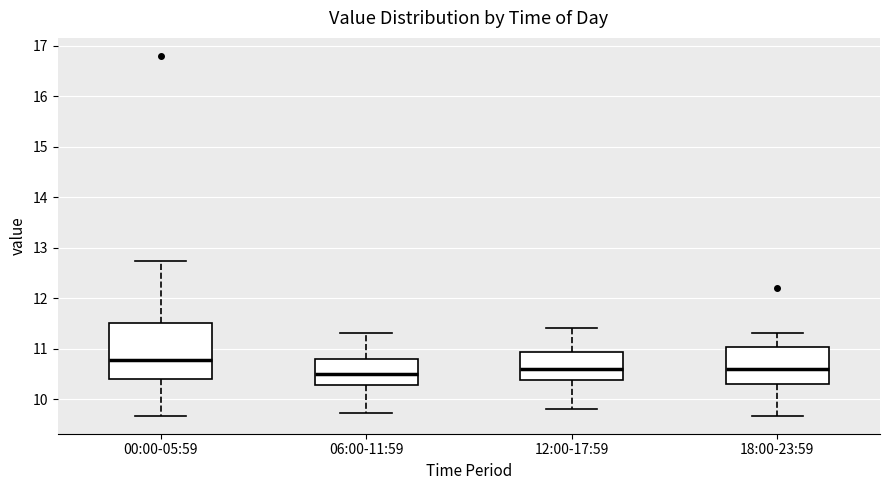

Comparing the boxes themselves (not the whiskers), which one is the tallest?

00:00-05:59